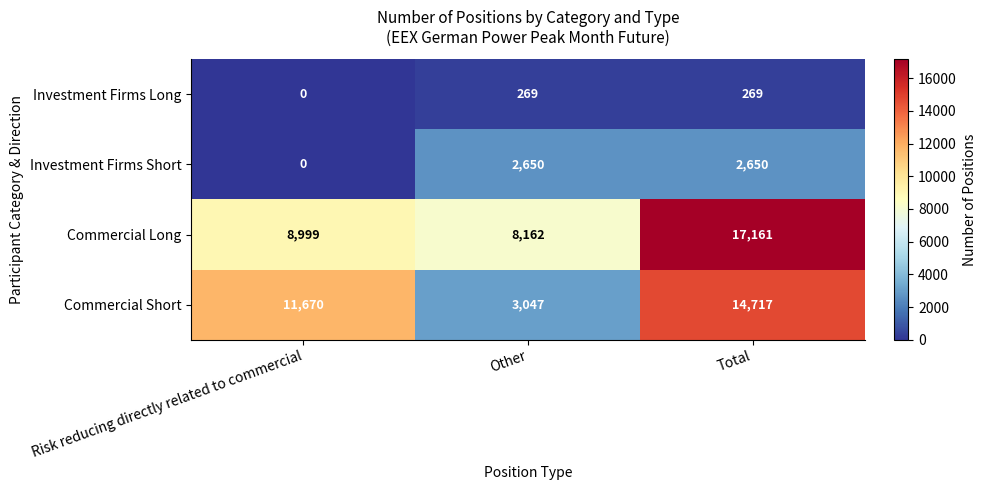

At which category is the sum across all series the highest?

Total